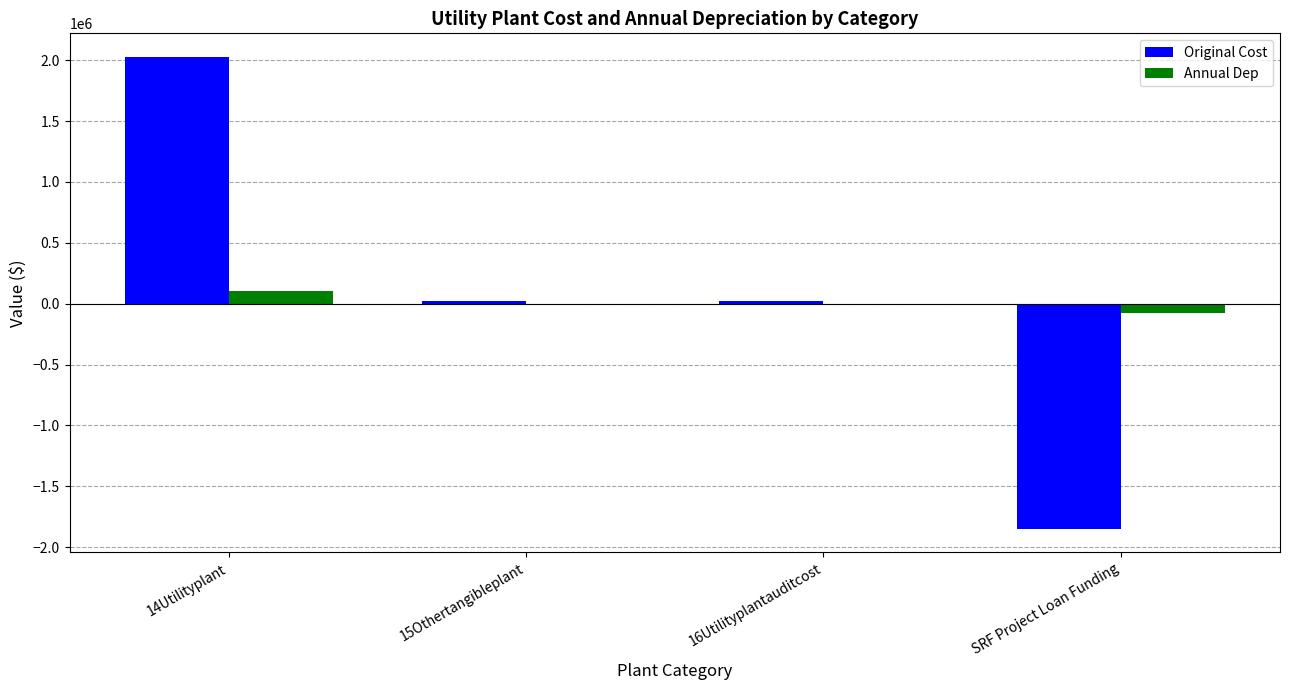

What is the greatest value displayed?

2027646.6